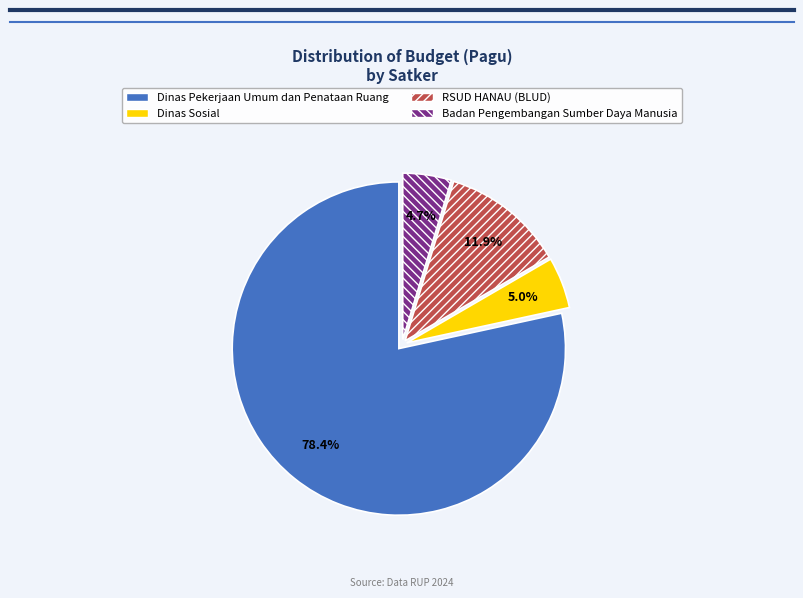

What is the largest slice in the pie chart?

Dinas Pekerjaan Umum dan Penataan Ruang